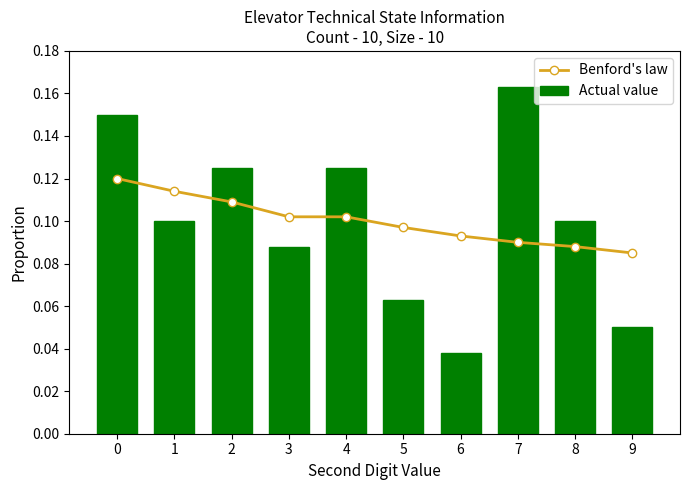

What is the sum of the Benford's law values at 3 and 8?

0.2